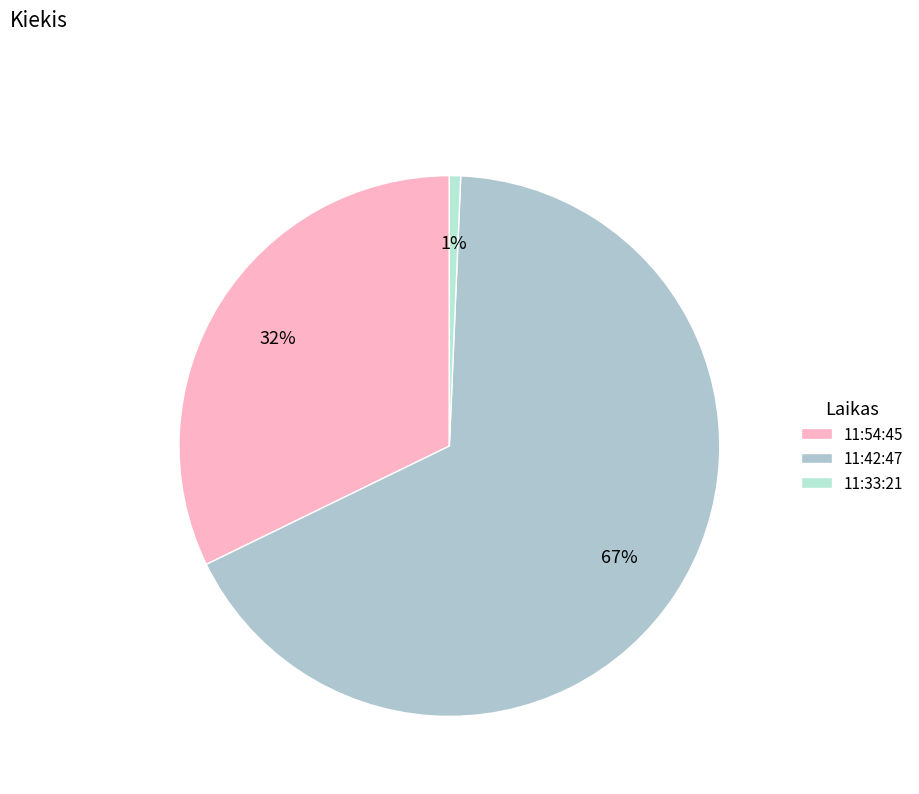

What is the change in value from 11:54:45 to 11:42:47?

+52